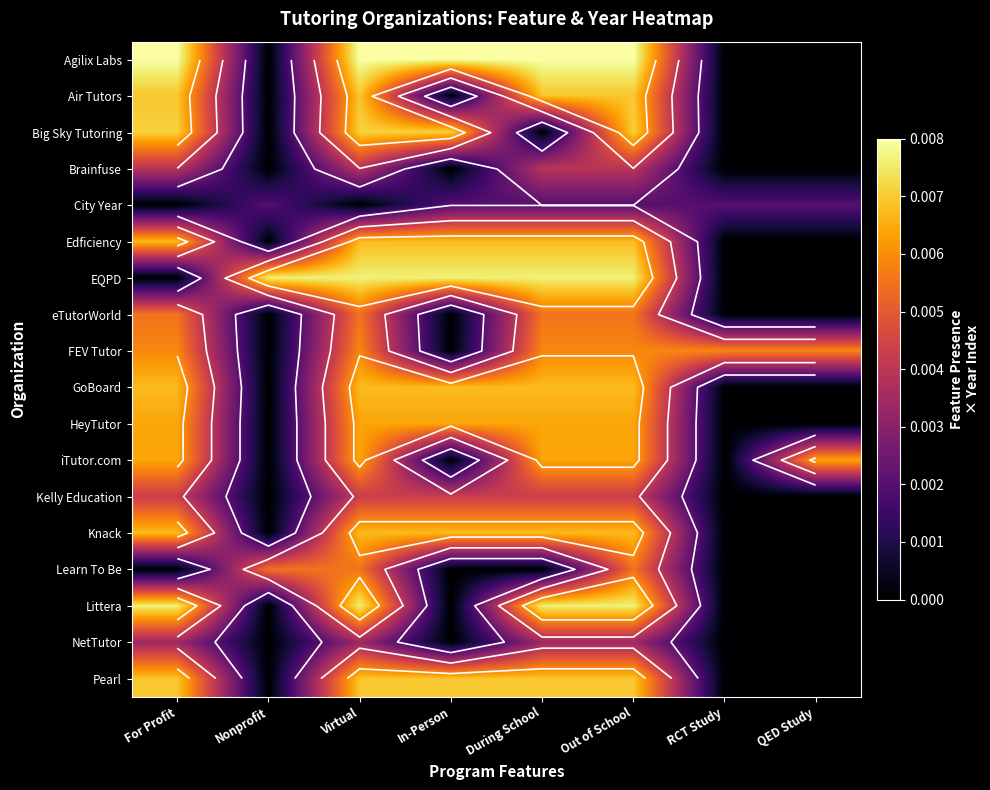

Which series changed the most between For Profit and In-Person?

EQPD